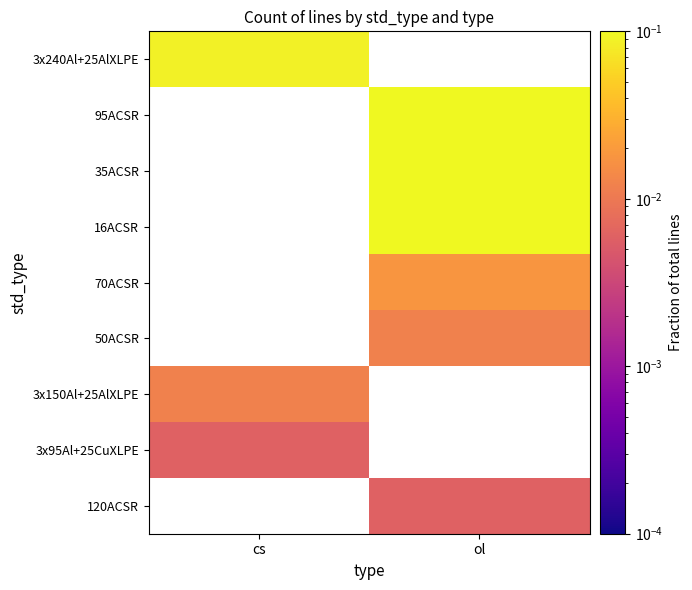

How many series are shown in this chart?

9